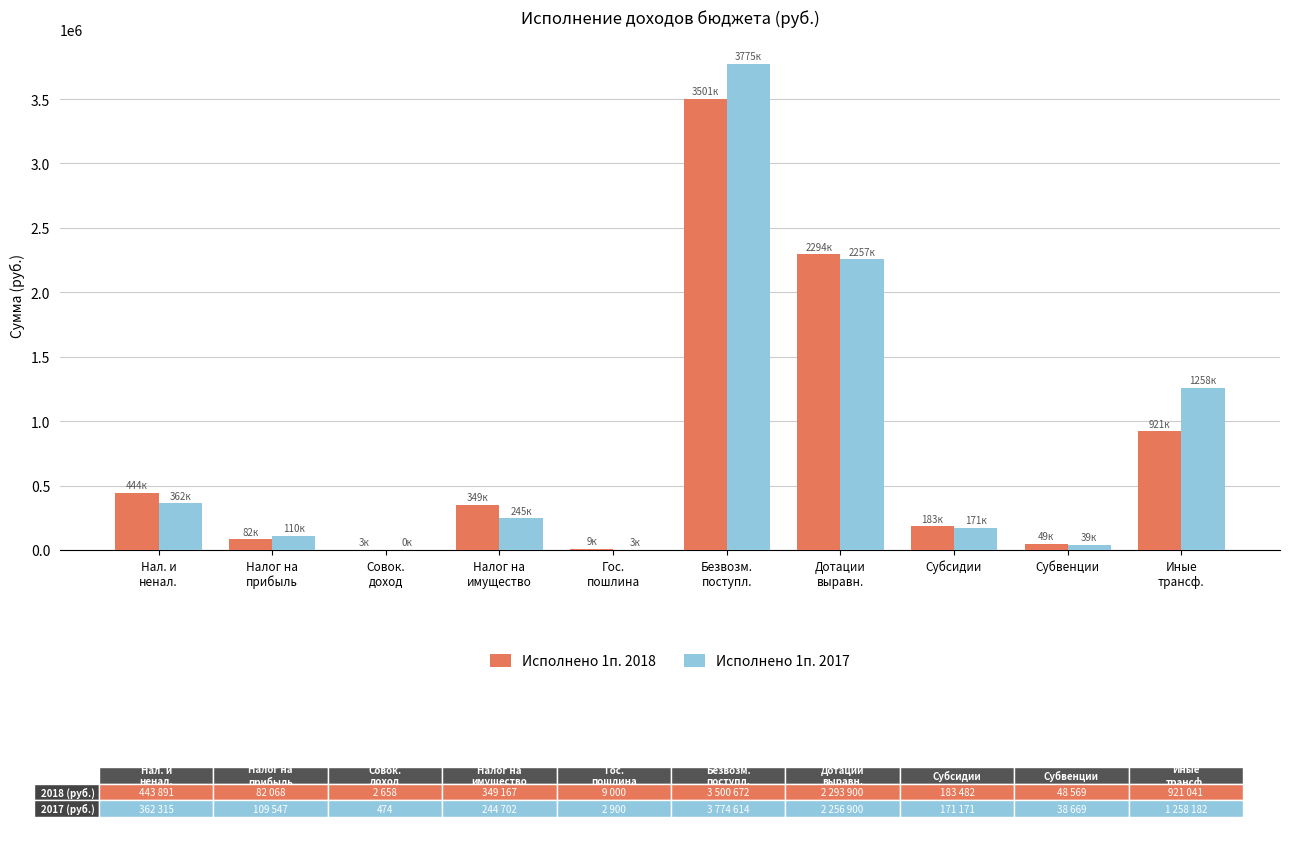

Where is Исполнено 1п. 2018 nearest to the value 1751665?

Дотации
выравн.